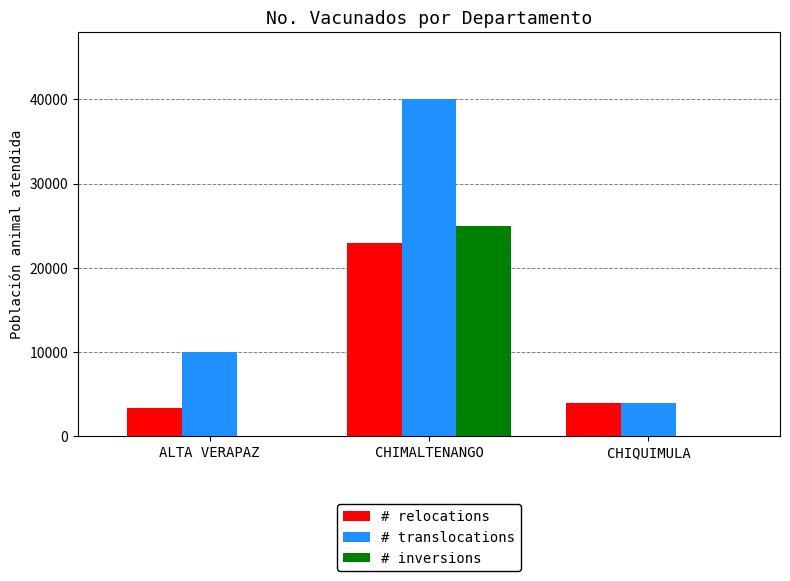

Reading right to left, extract all data points from this chart.

# relocations: CHIQUIMULA=4000	CHIMALTENANGO=23000	ALTA VERAPAZ=3400
# translocations: CHIQUIMULA=4000	CHIMALTENANGO=40000	ALTA VERAPAZ=10000
# inversions: CHIQUIMULA=0	CHIMALTENANGO=25000	ALTA VERAPAZ=0